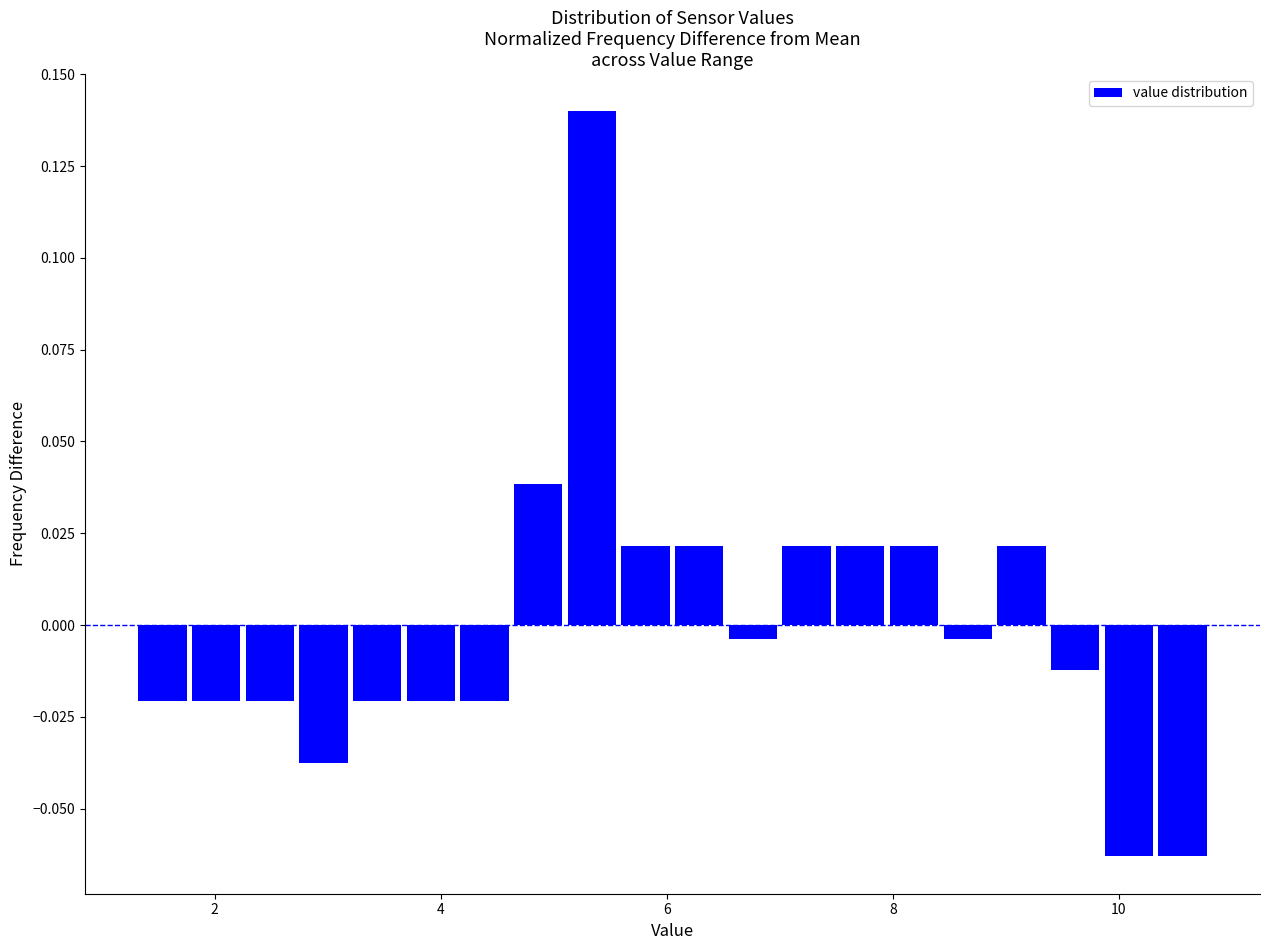

Read against the x-axis, roughly where is the centre of the tallest bar?

5.4